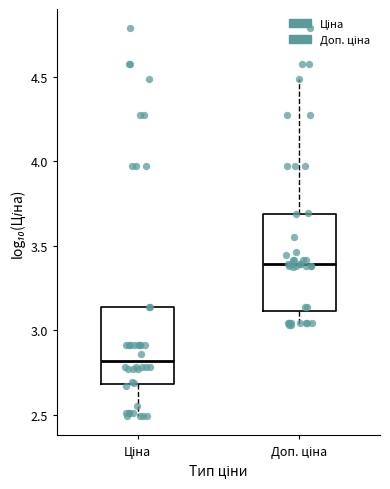

Reading left to right, read every box against the y-axis: the position of its median line, the range the box covers, and the ends of its whiskers. The values are not printed on the chart, so give them approximately, as read against the axis.

Ціна: median 2.80, box 2.70 to 3.15, whiskers 2.50 to 3.15
Доп. ціна: median 3.40, box 3.10 to 3.70, whiskers 3.05 to 4.50